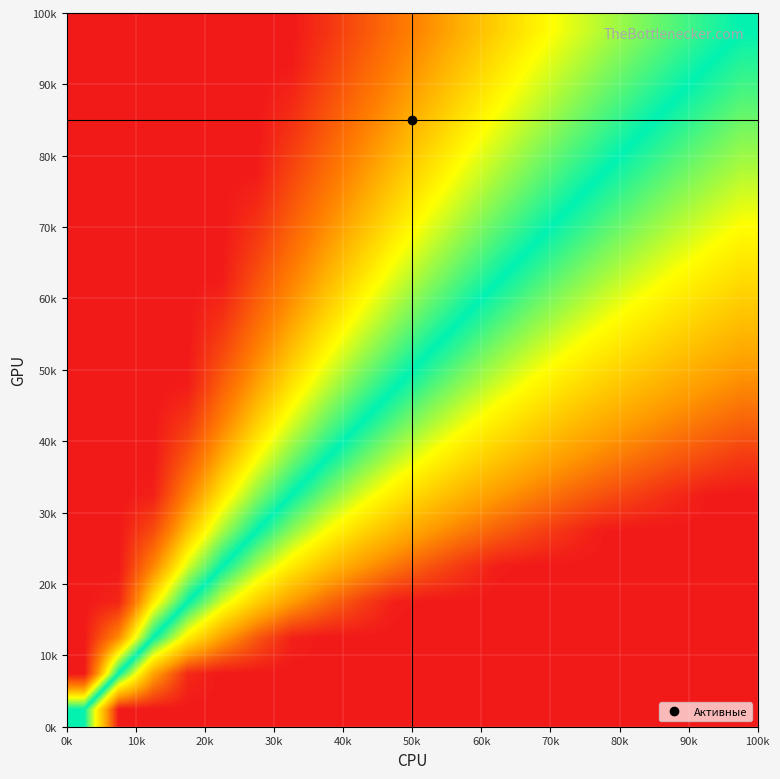

How many series are shown in this chart?

20